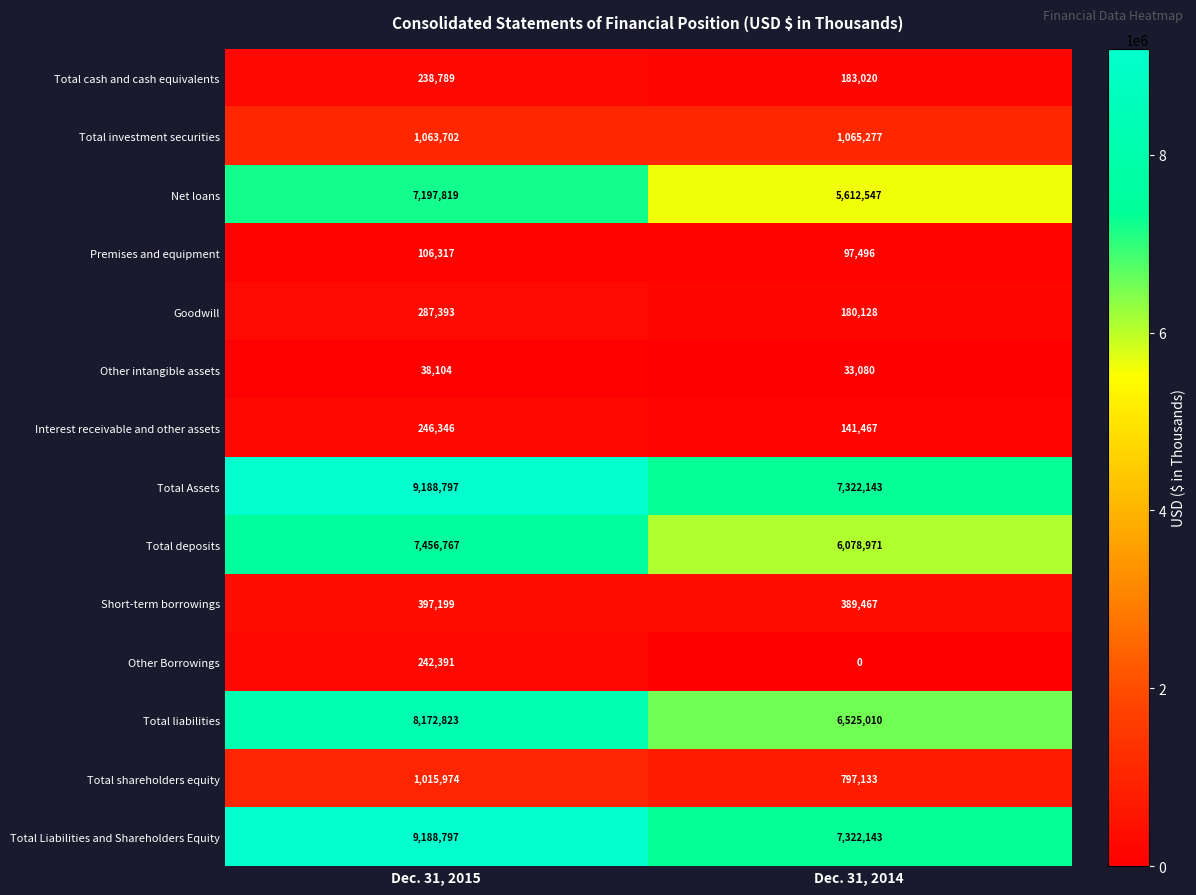

How many categories are shown in the chart?

2